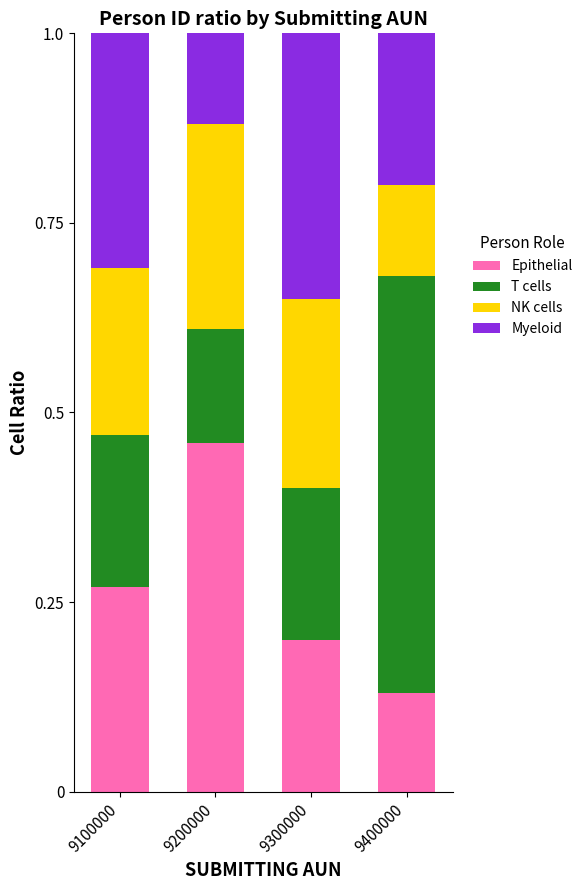

Does the chart contain any negative values?

No